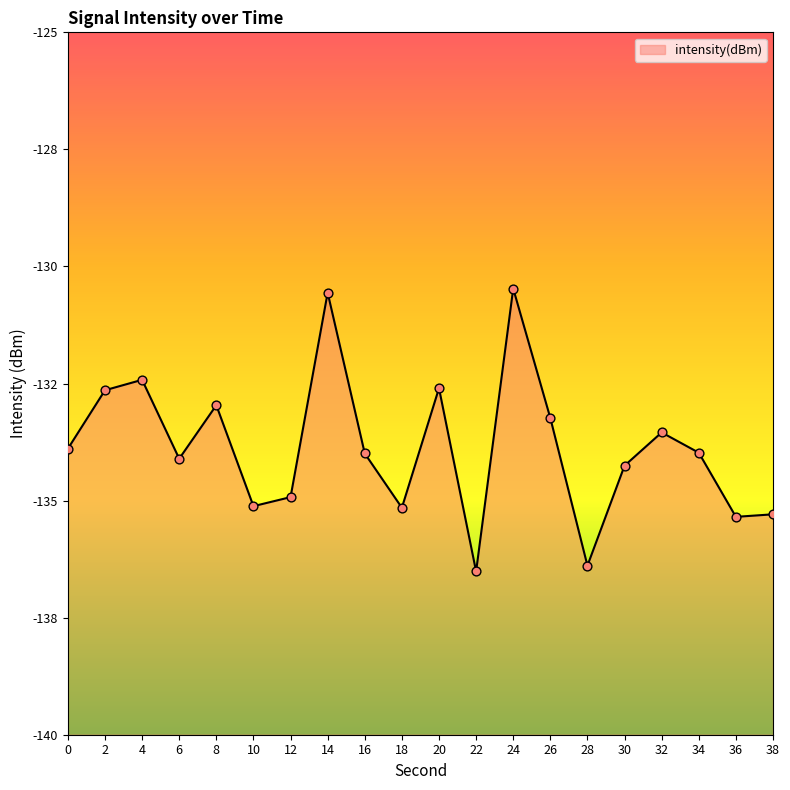

What is the change in value from 4 to 8?

-0.5